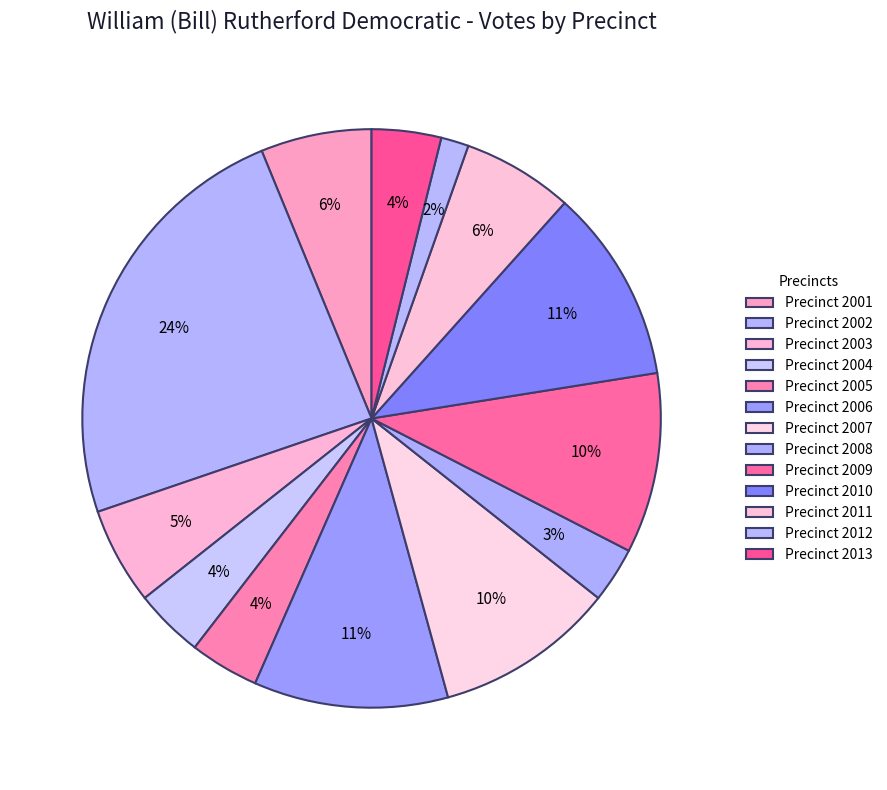

Count the number of slices in the pie.

13